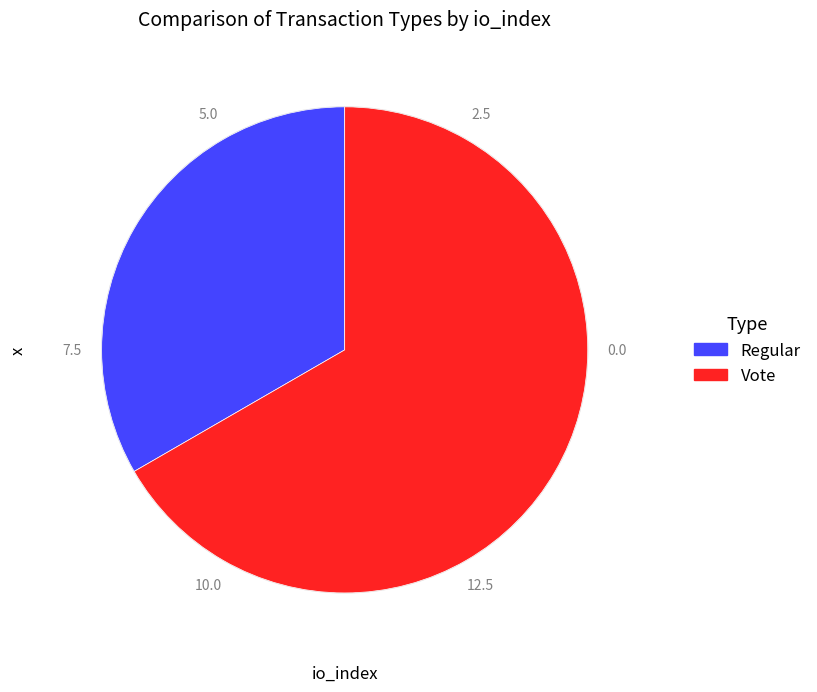

What is the majority slice?

Vote